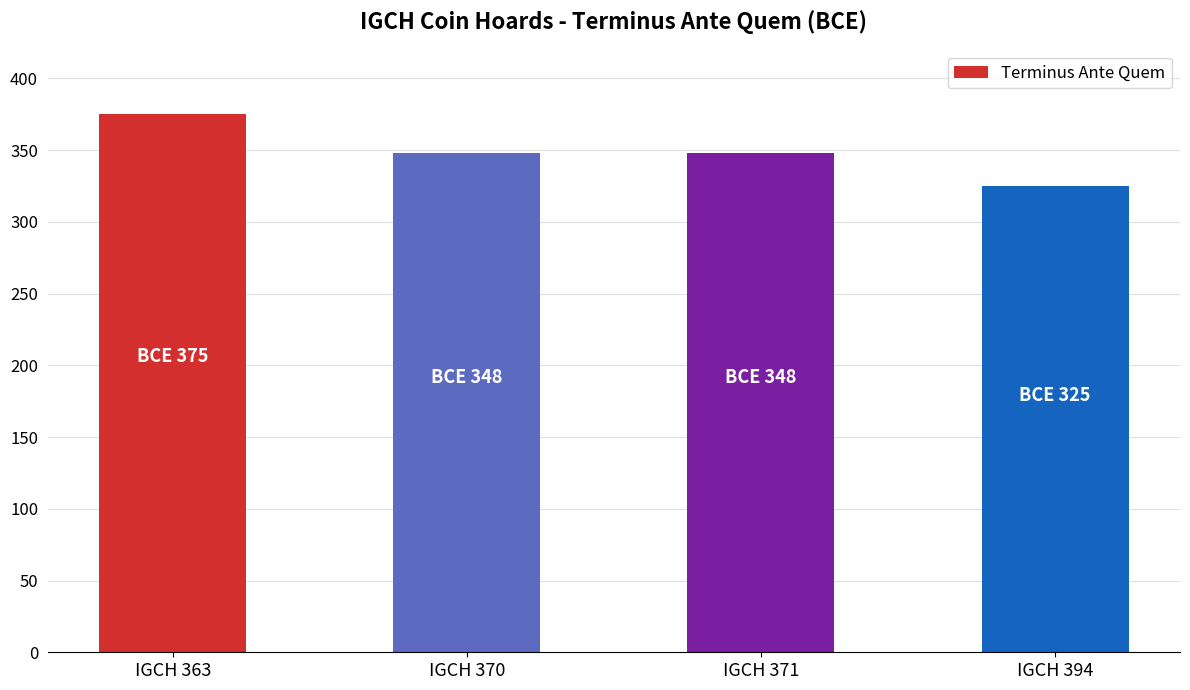

What is the sum of the values at IGCH 371 and IGCH 370?

696